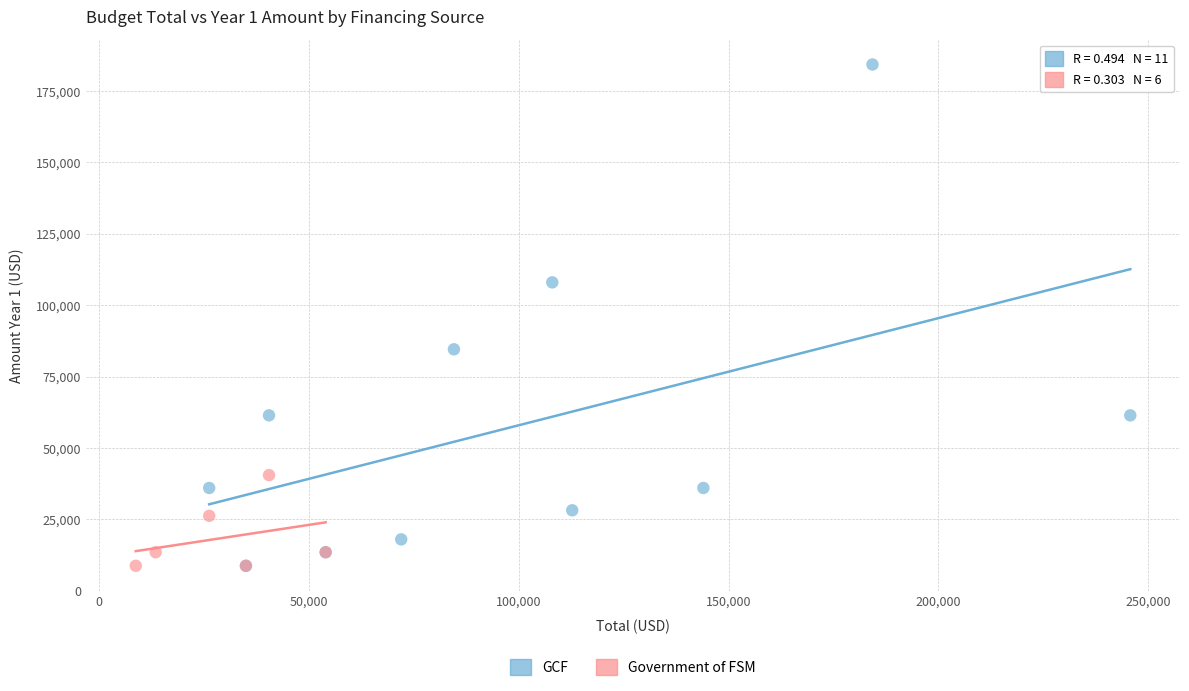

Which series reaches the maximum Y coordinate?

GCF